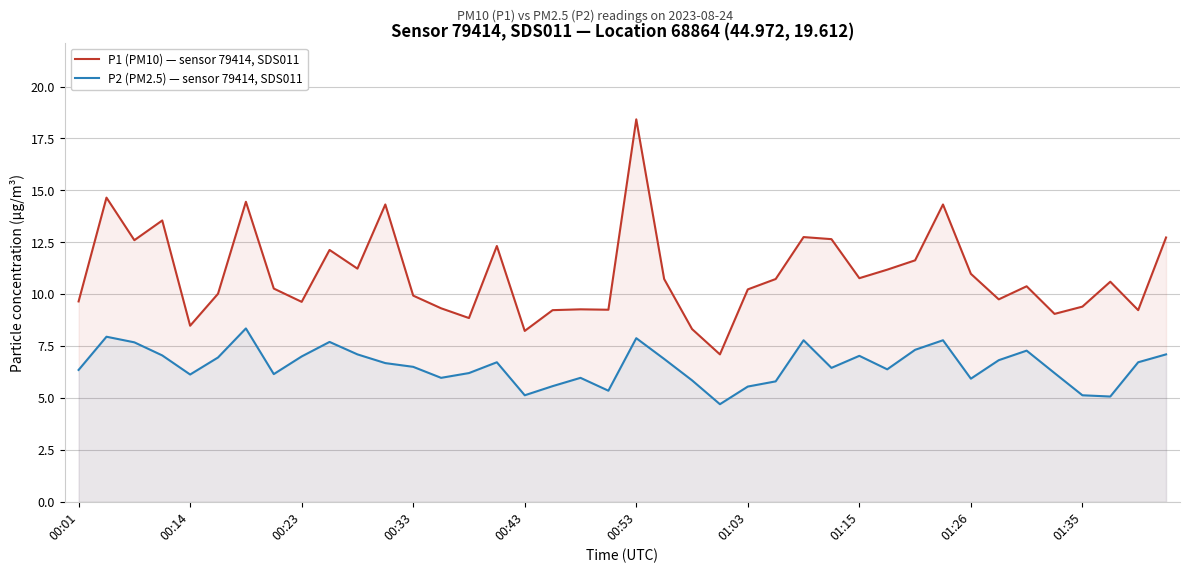

True or false: P1 (PM10) — sensor 79414, SDS011 and P2 (PM2.5) — sensor 79414, SDS011 intersect in this chart.

False